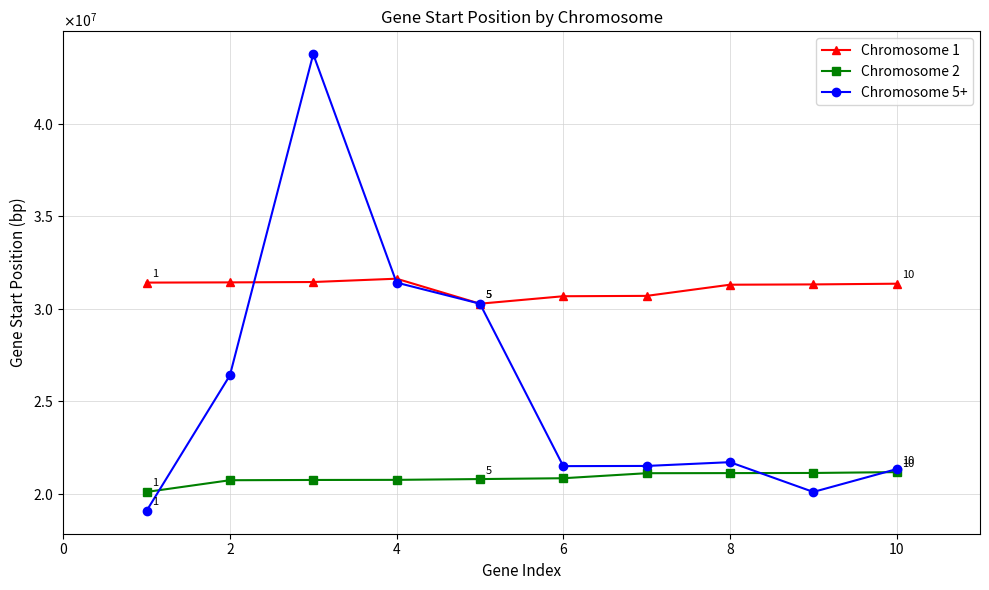

Does the chart have visible grid lines?

Yes